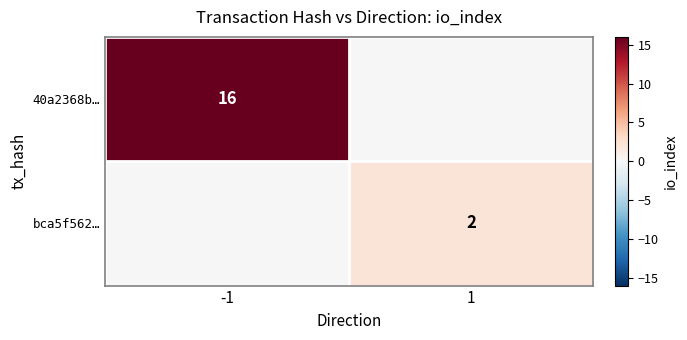

Is it true that 40a2368b… equals 16 at -1?

True